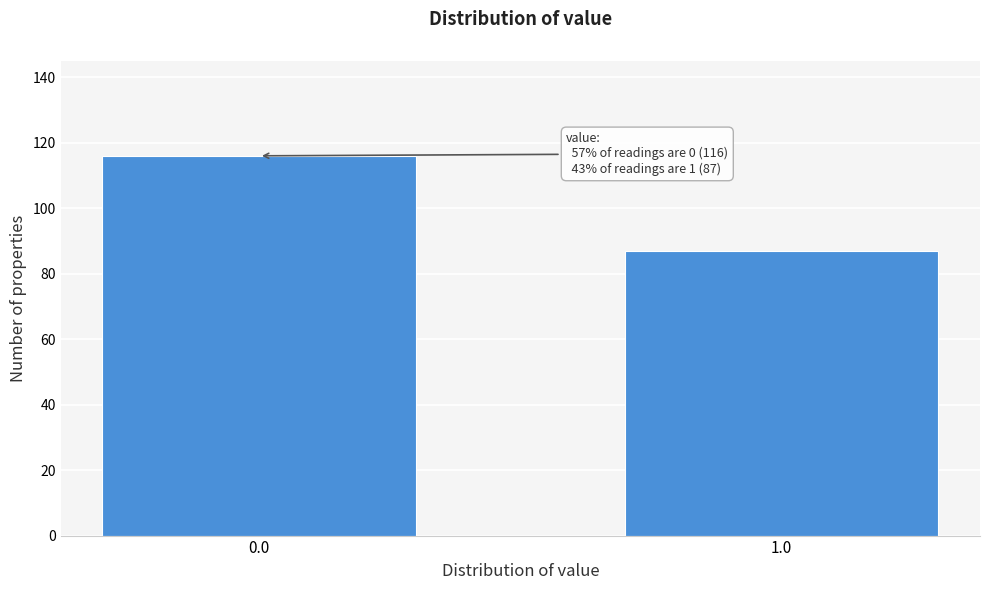

Reading right to left, what are all the values shown in this chart?

87	116